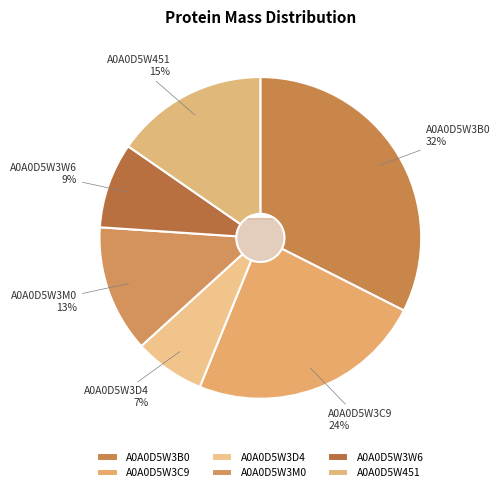

The A0A0D5W3B0 slice represents 22% of the pie. True or false?

False